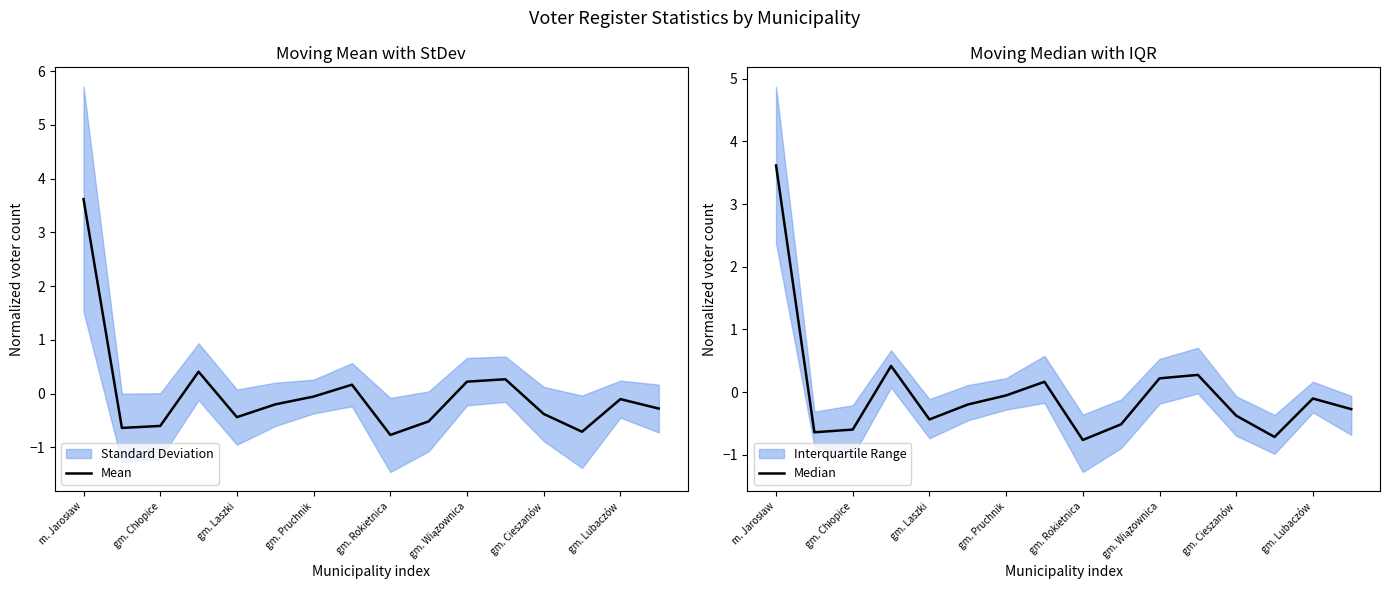

The value of Median at 11 is 0.5. True or false?

False